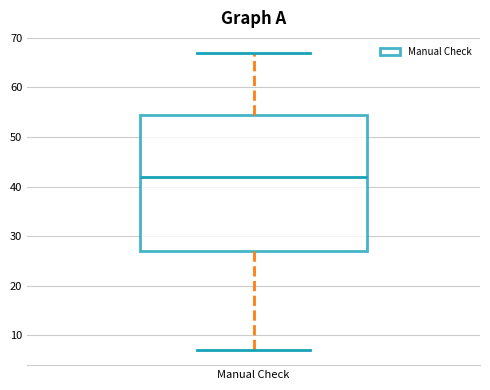

Where is the lower edge of the box for Manual Check on the y-axis? The values are not printed on the chart, so give them approximately, as read against the axis.

27